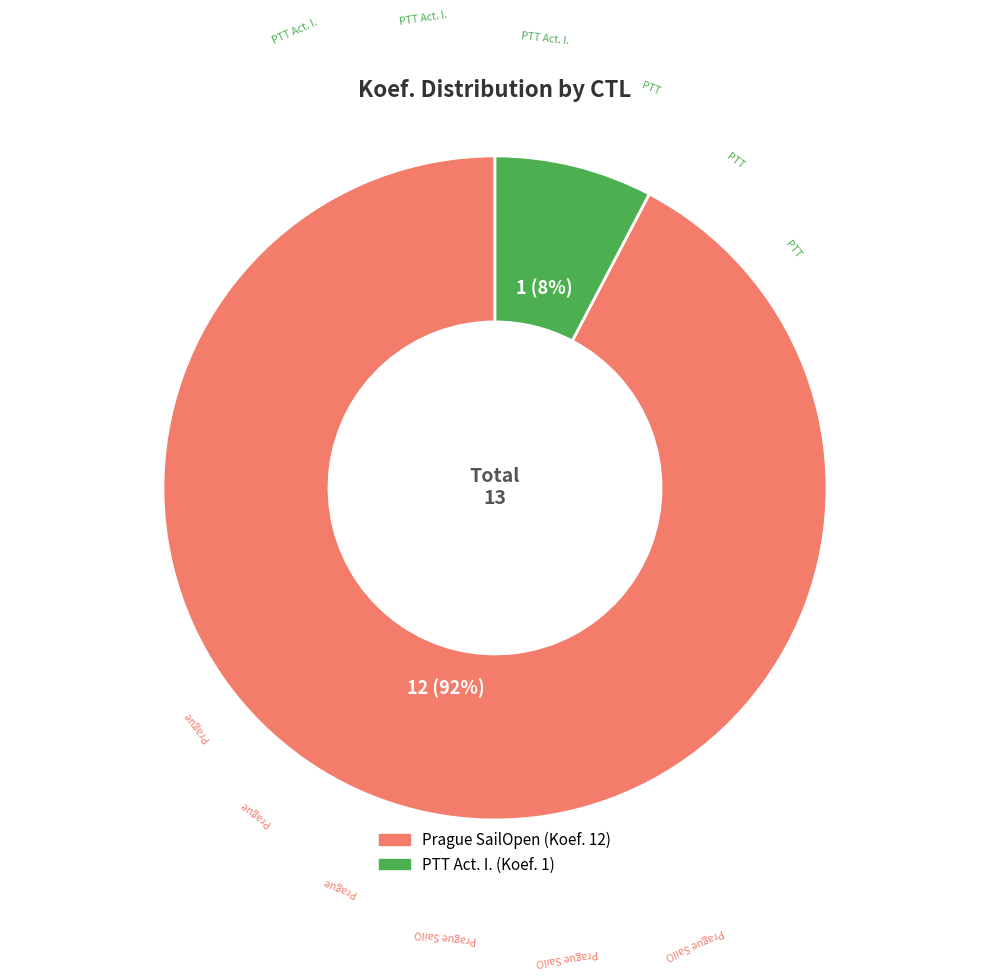

Does any single category account for the majority?

Yes